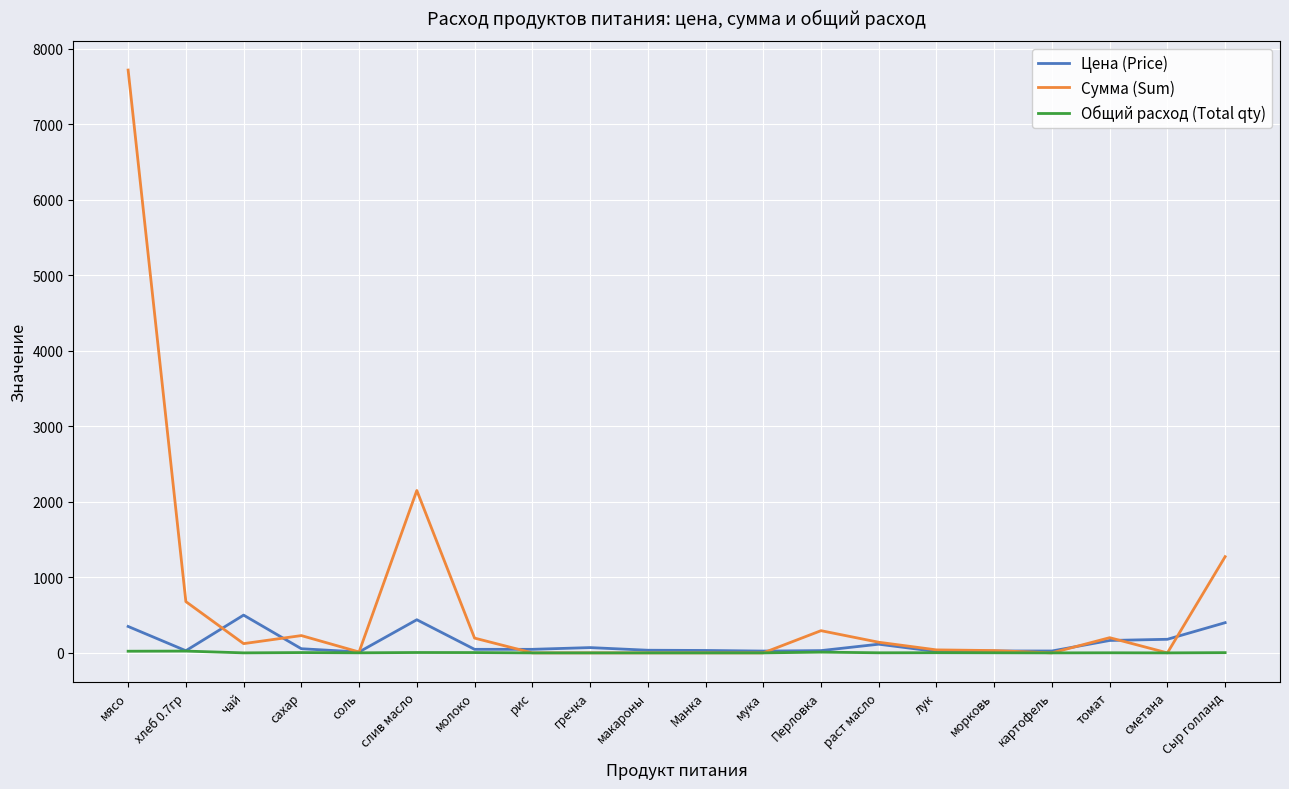

Where does the Сумма (Sum) series first go above 122?

мясо